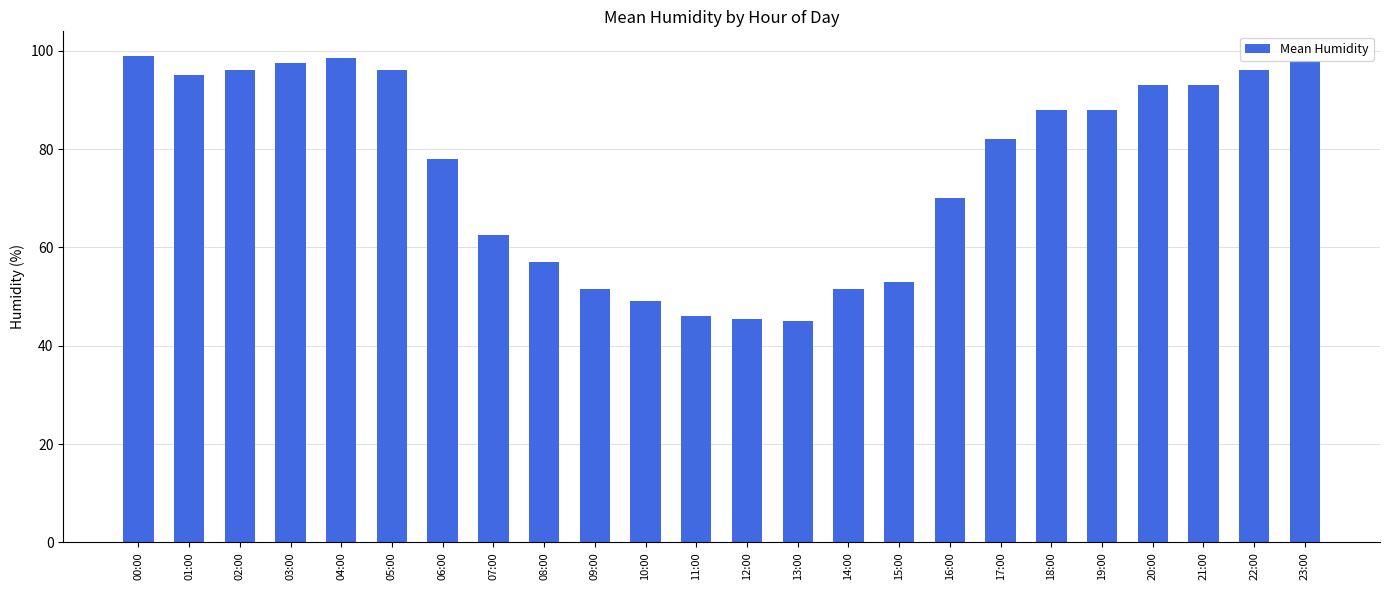

What is the change in value from 04:00 to 09:00?

-47.0